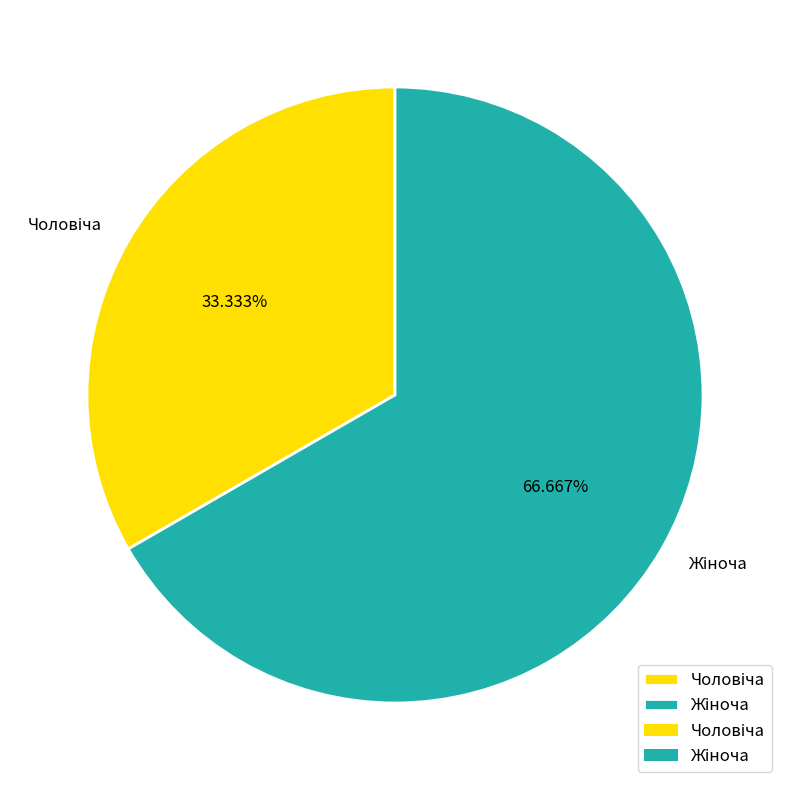

Is there a majority slice in this chart?

Yes